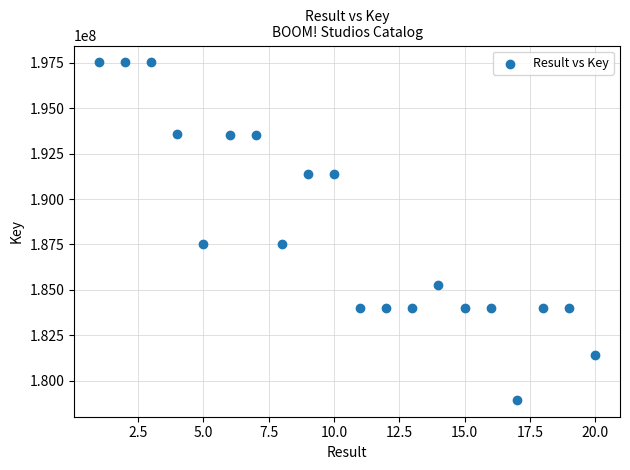

What is the range of X values (max minus min)?

19